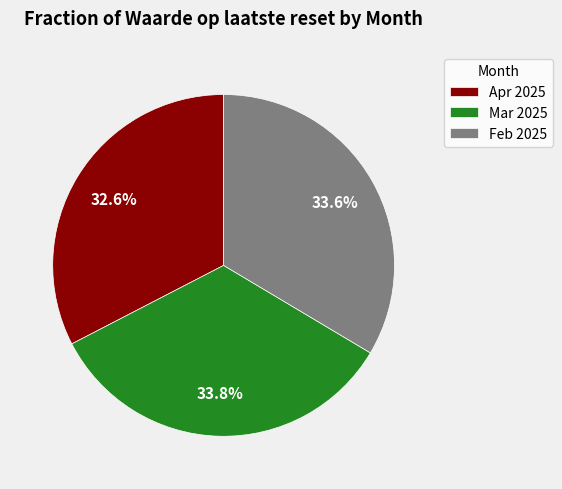

Is Apr 2025 the majority of the pie?

No